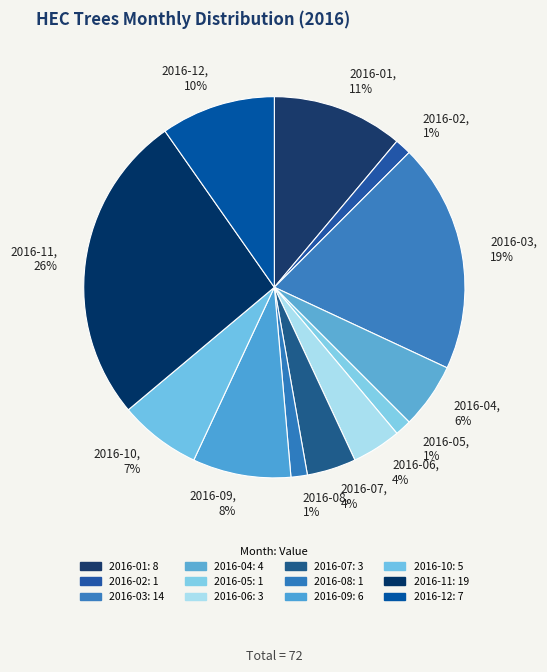

Approximately how many times larger is the value at 2016-02, 1% compared to 2016-05, 1%?

1.0